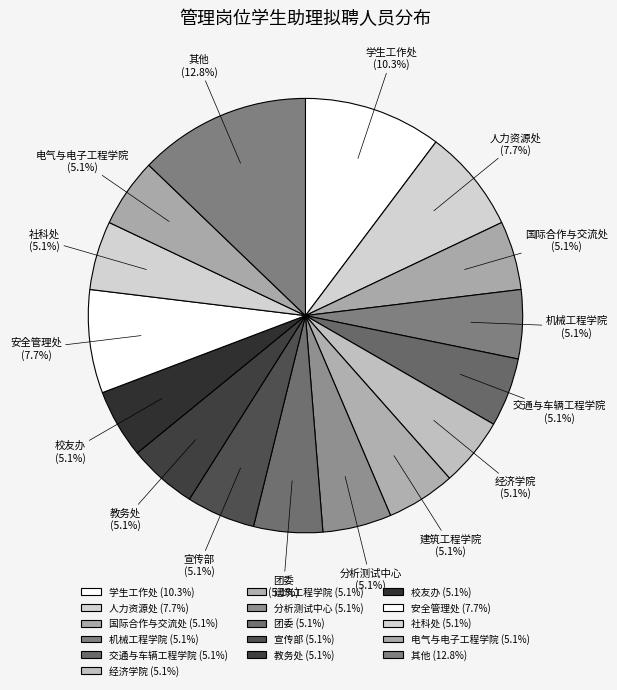

True or false: 建筑工程学院 accounts for 11% of the total.

False